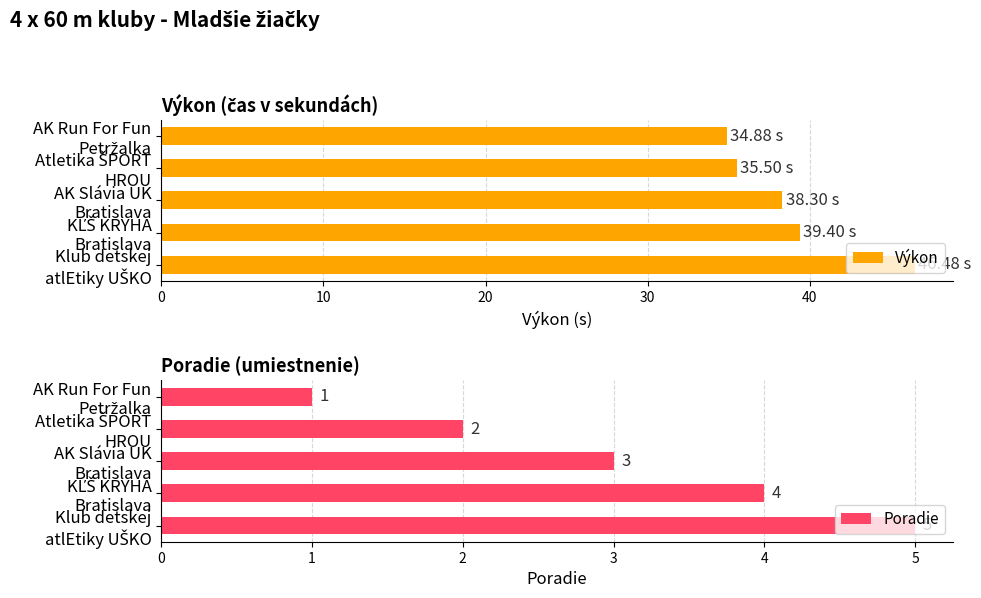

What is the difference between the second highest and minimum values in the Výkon series?

4.5